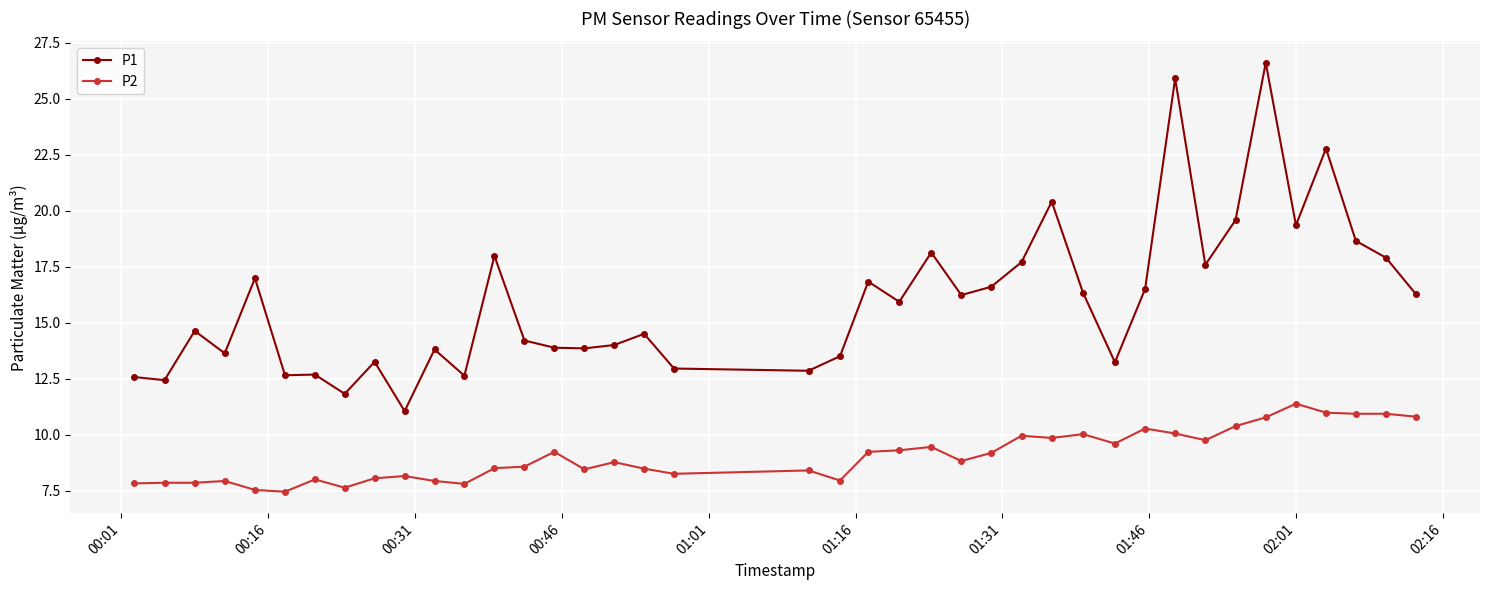

Rank the series by their maximum value, from highest to lowest.

P1, P2